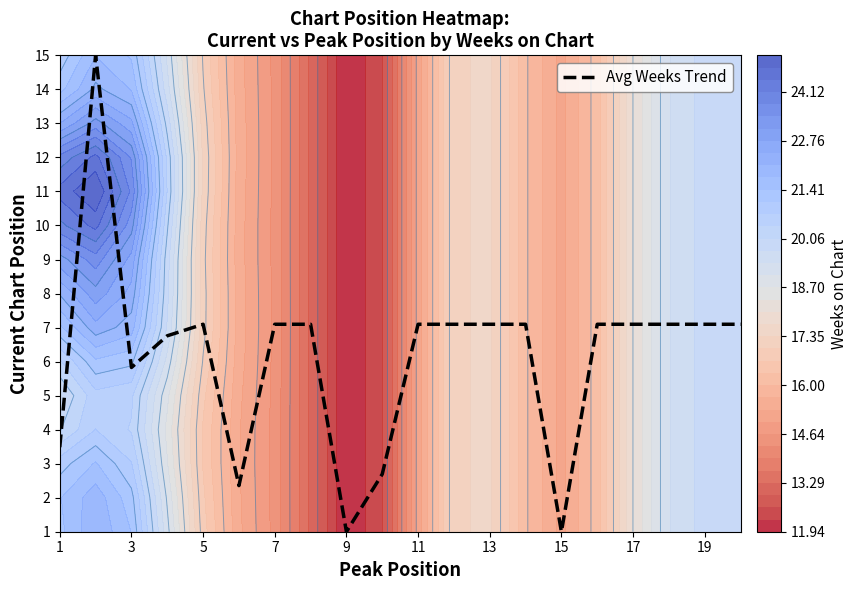

What is the maximum value for Avg Weeks Trend?

15.0